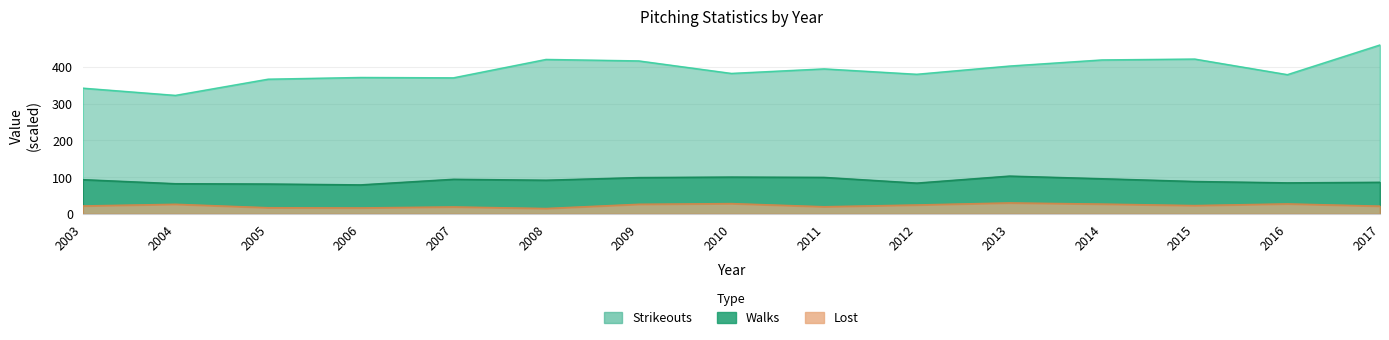

Rank the series at 2014 from lowest to highest value.

Lost, Walks, Strikeouts